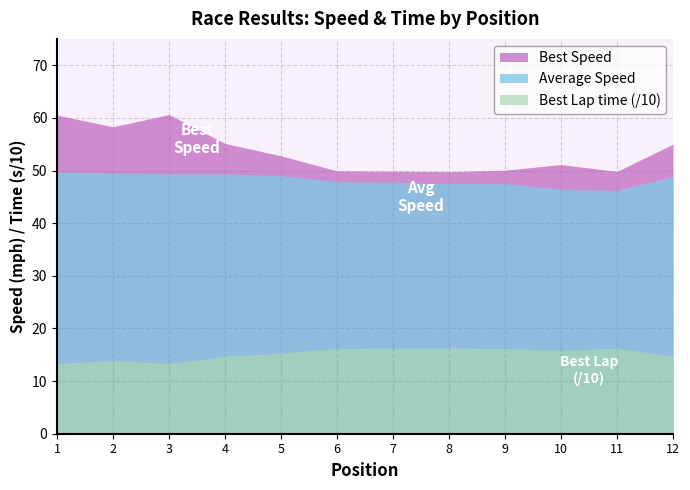

Which series has the widest spread of values?

Best Speed